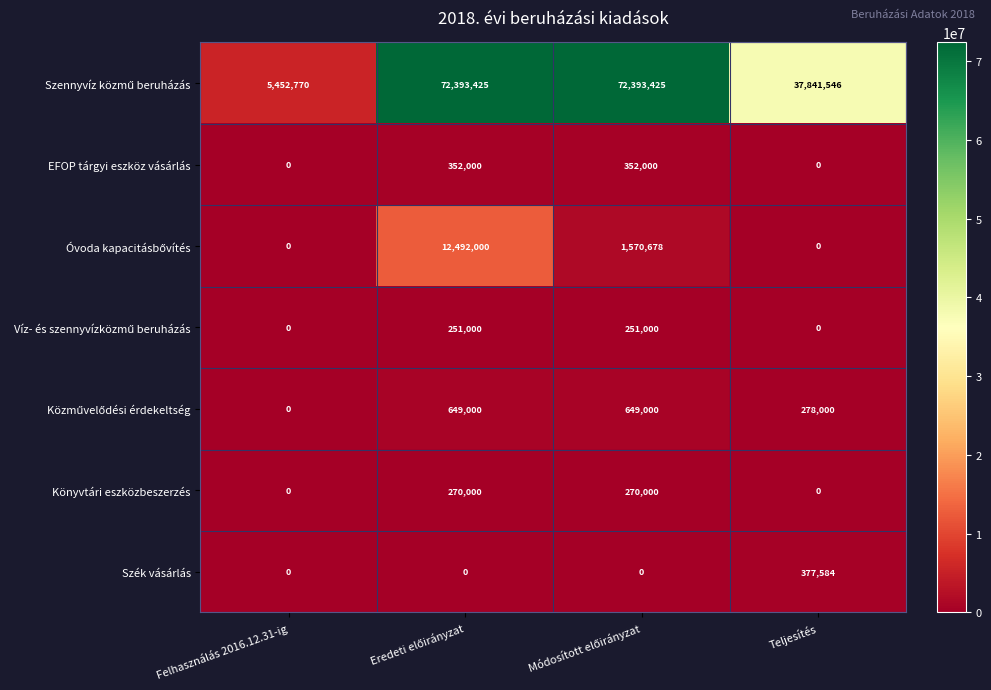

At how many categories does at least one series exceed 141601?

4